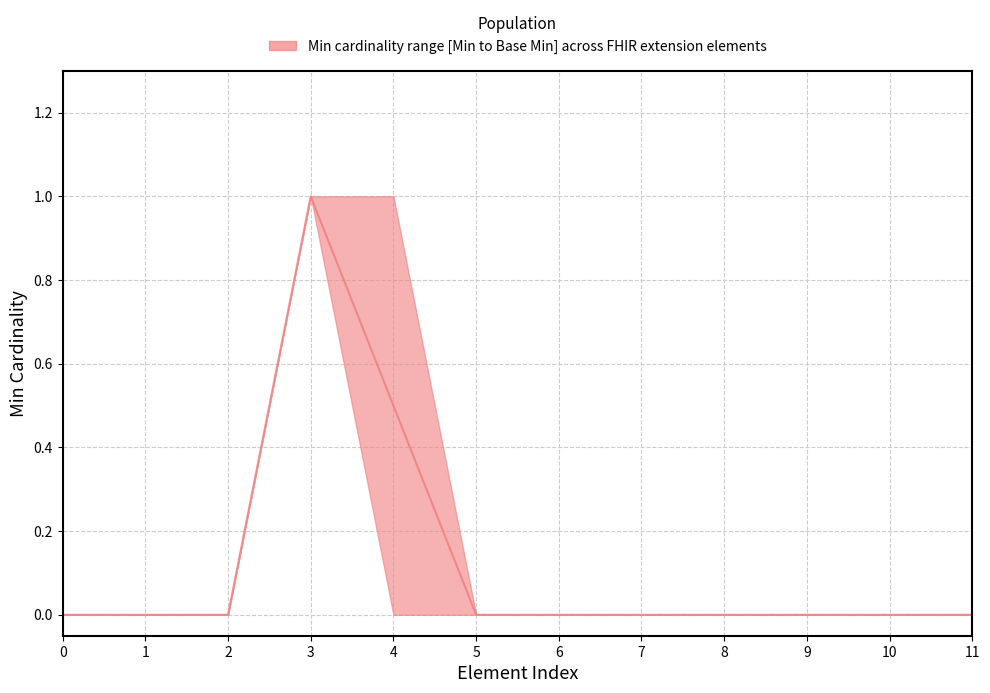

What is the difference between the maximum and minimum values in the Base Min series?

1